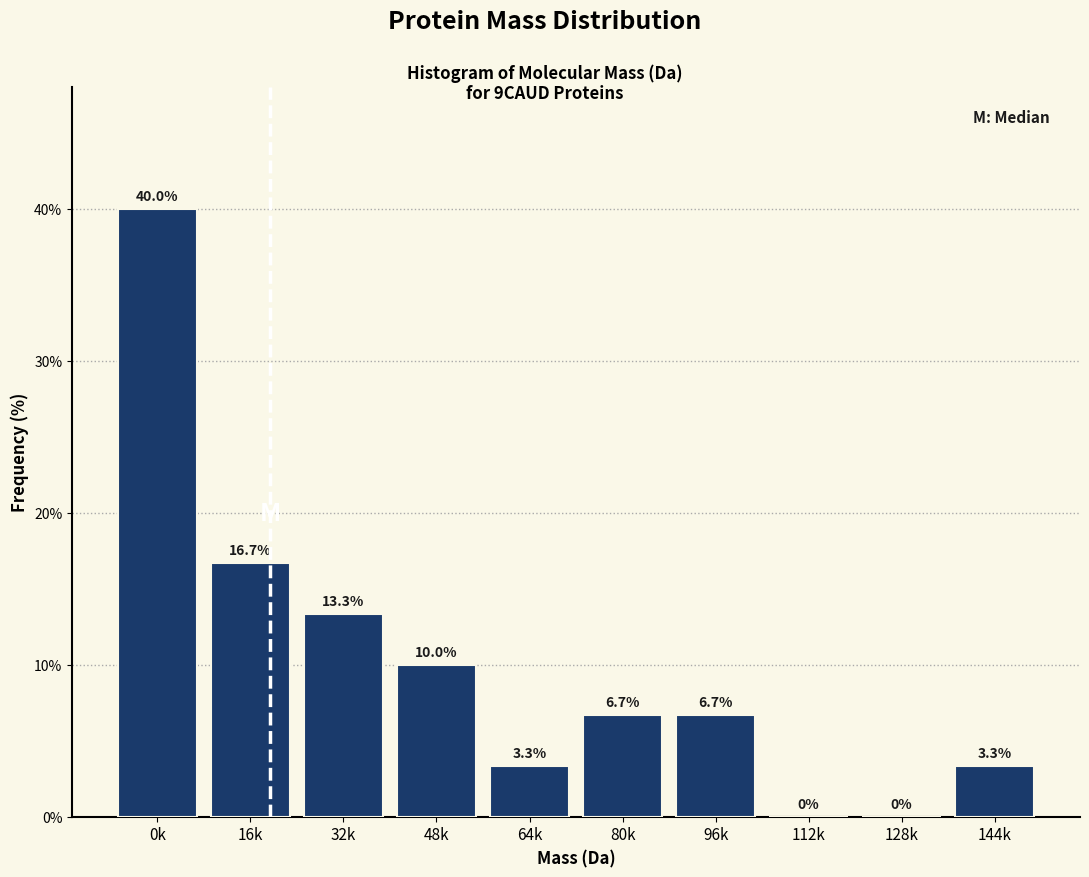

Reading left to right, what are all the values shown in this chart?

0k=40.0	16k=16.7	32k=13.3	48k=10.0	64k=3.3	80k=6.7	96k=6.7	112k=0.0	128k=0.0	144k=3.3